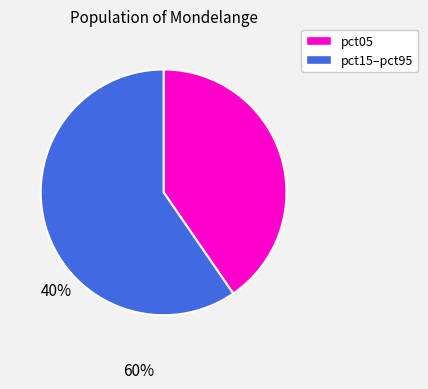

Does any single category account for the majority?

Yes